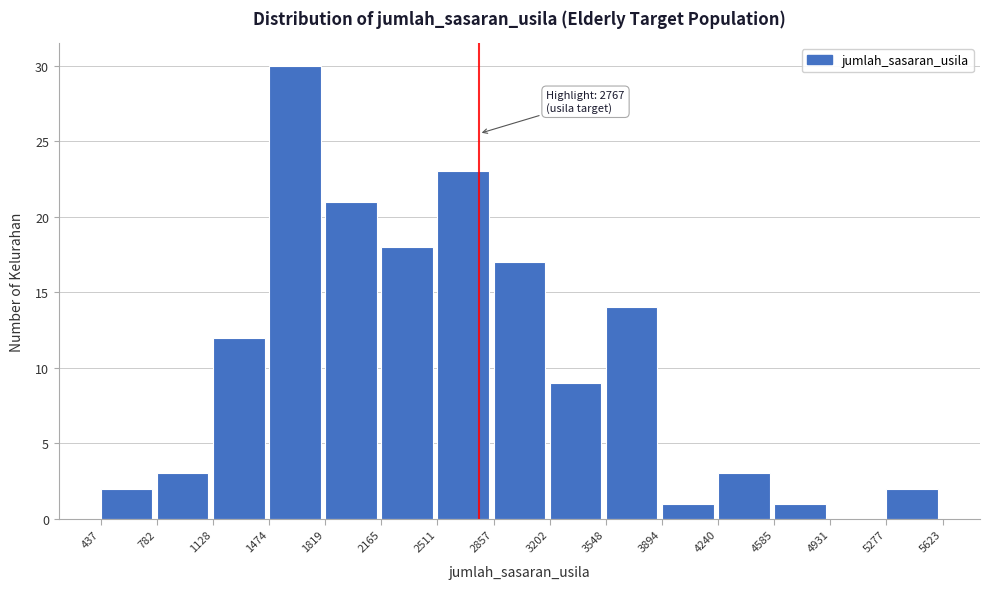

Which range on the x-axis has the tallest bar?

1474 to 1819